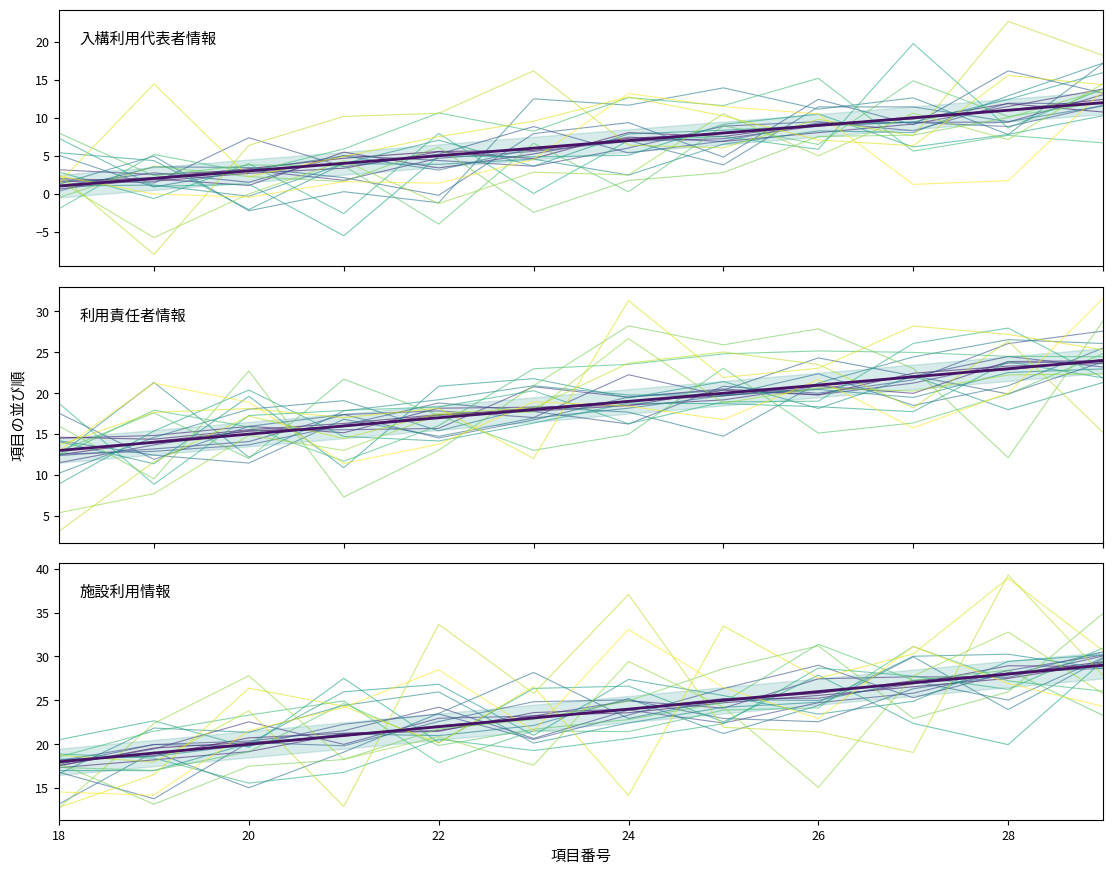

Count the number of categories in the chart.

12